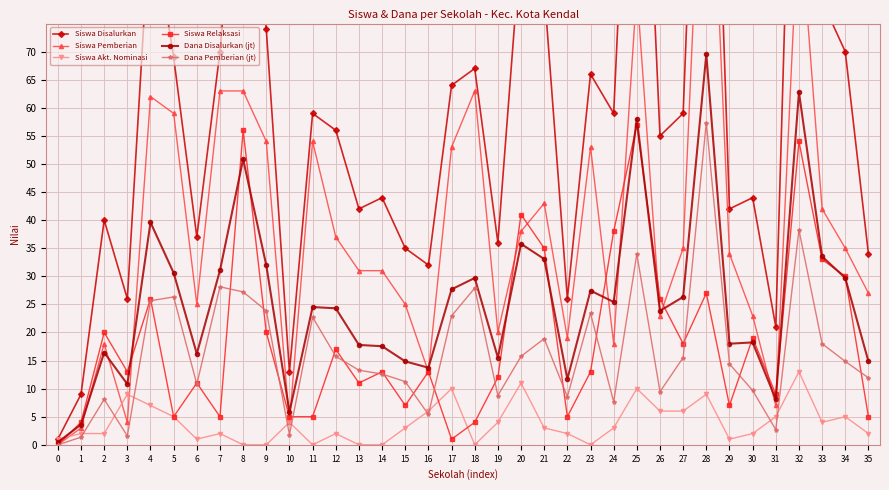

True or false: Siswa Pemberian and Dana Pemberian (jt) cross at least once.

False